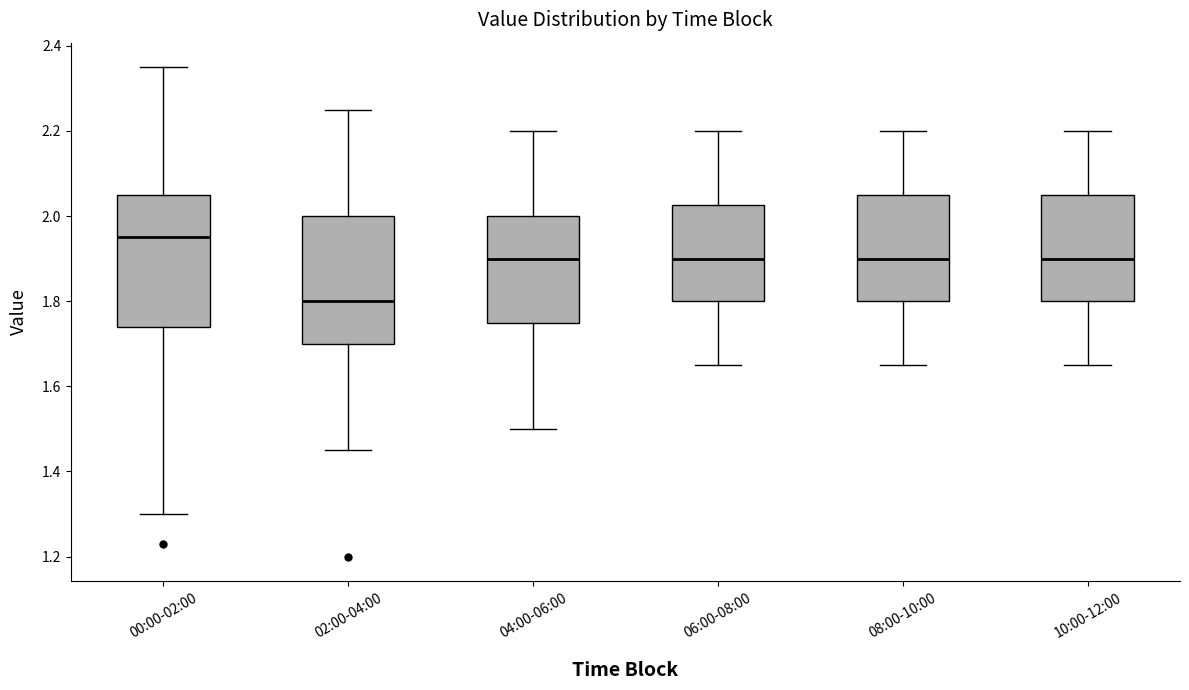

Reading left to right, transcribe this box plot: for each box, give where its median line is, the range the box spans, and where its two whiskers end, as read against the y-axis. The values are not printed on the chart, so give them approximately, as read against the axis.

00:00-02:00: median 1.96, box 1.74 to 2.06, whiskers 1.30 to 2.36
02:00-04:00: median 1.80, box 1.70 to 2.00, whiskers 1.46 to 2.26
04:00-06:00: median 1.90, box 1.76 to 2.00, whiskers 1.50 to 2.20
06:00-08:00: median 1.90, box 1.80 to 2.02, whiskers 1.66 to 2.20
08:00-10:00: median 1.90, box 1.80 to 2.06, whiskers 1.66 to 2.20
10:00-12:00: median 1.90, box 1.80 to 2.06, whiskers 1.66 to 2.20